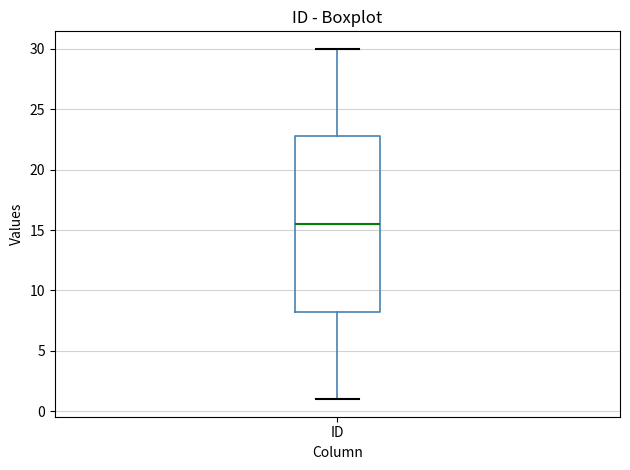

Transcribe this box plot: give where the median line is, the range the box spans, and where the two whiskers end, as read against the y-axis. The values are not printed on the chart, so give them approximately, as read against the axis.

median 15.5, box 8.5 to 23.0, whiskers 1.0 to 30.0